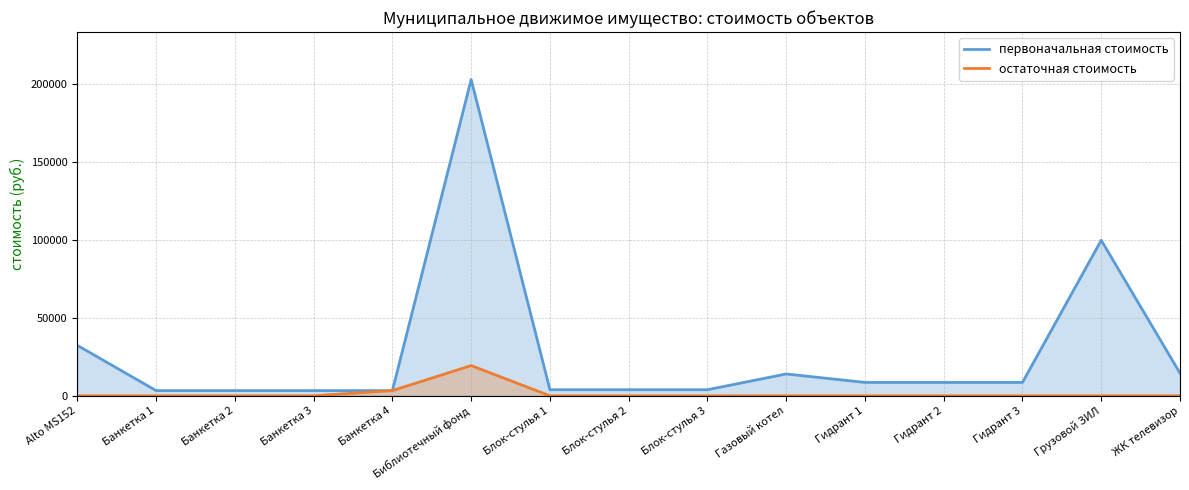

What is the average value of the первоначальная стоимость series?

27617.4